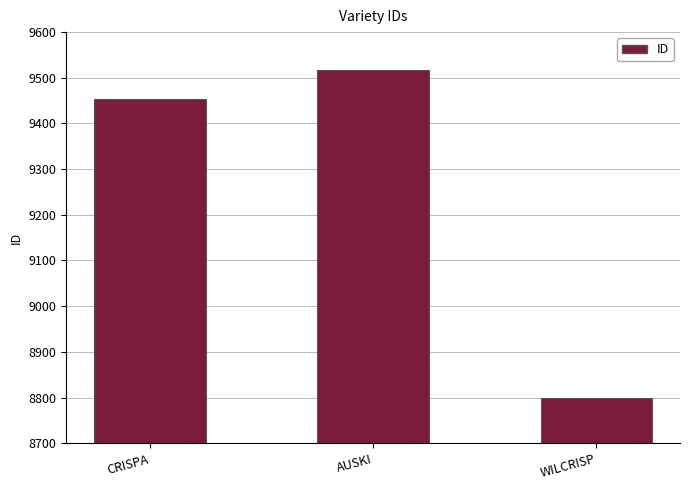

What is the smallest value displayed?

8800